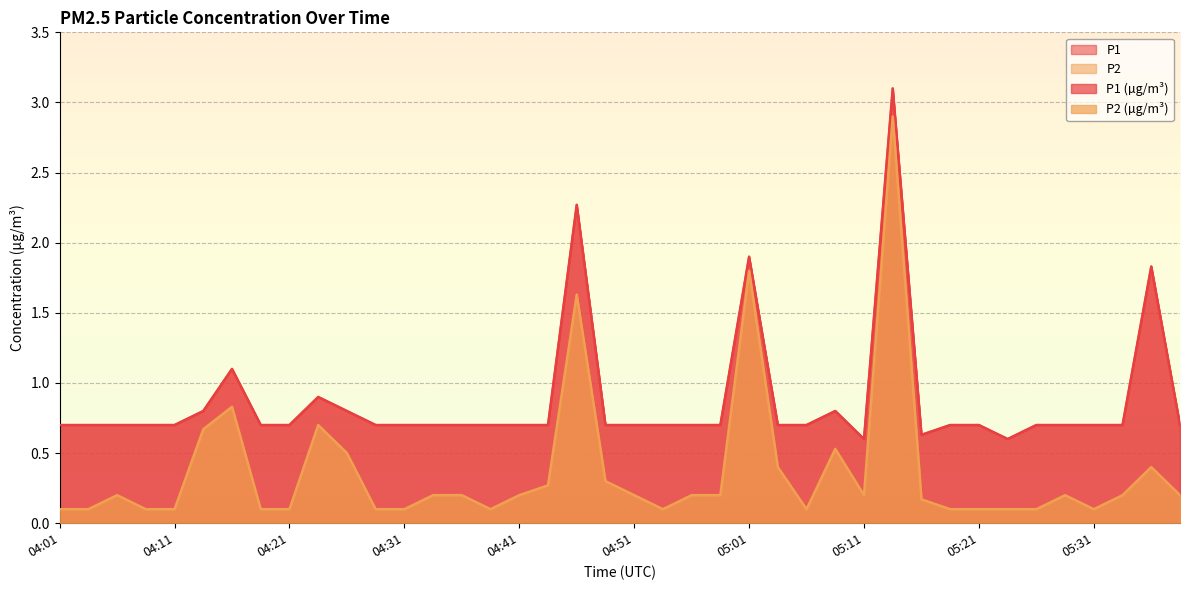

The value of P2 at 05:38 is 0.1. True or false?

False